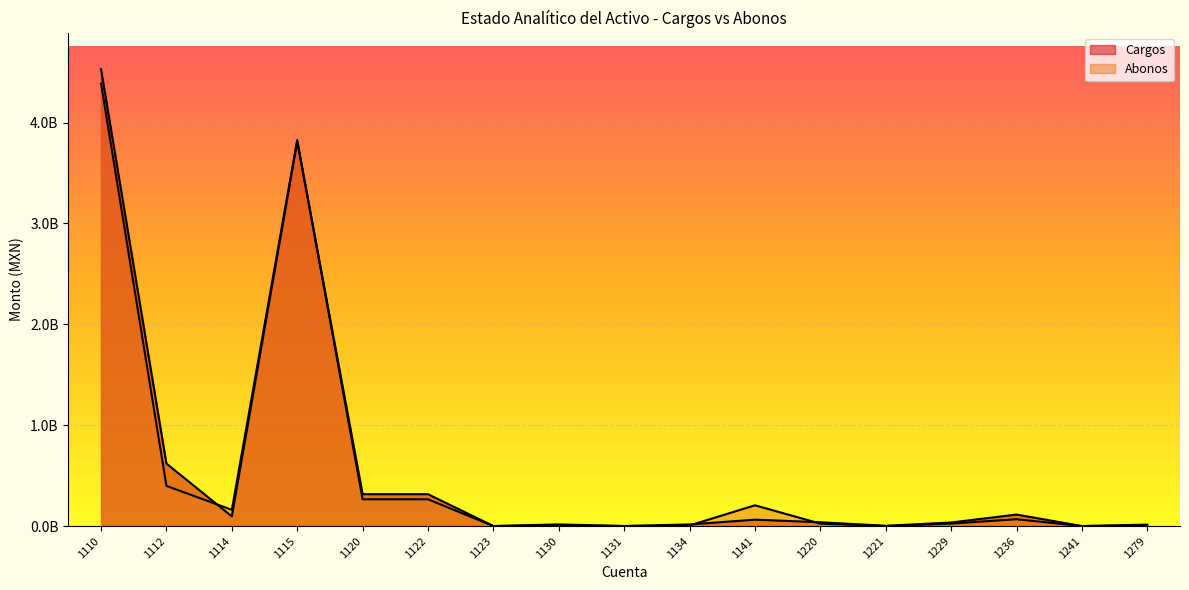

What is the value of the Abonos point at the 4th from the left?

3827150643.5